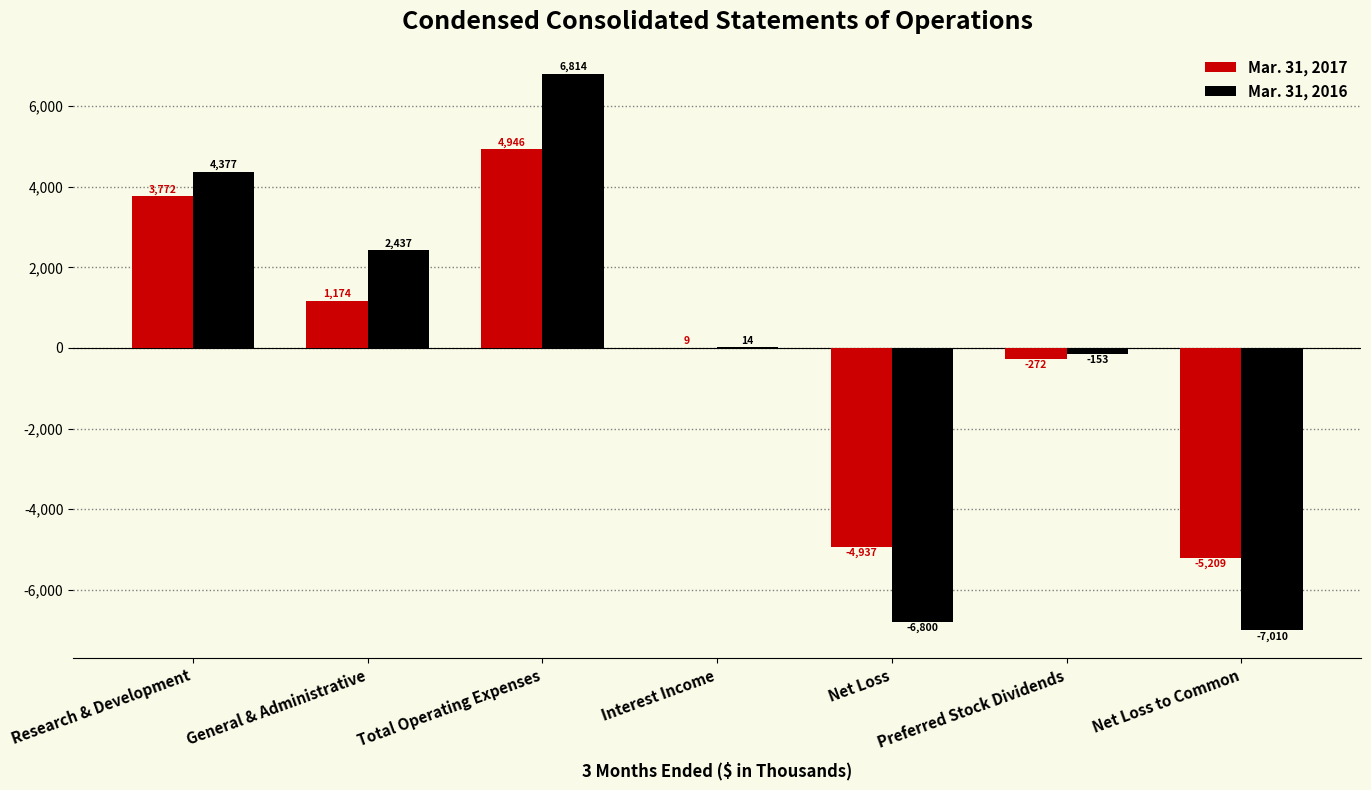

Which series has the largest total across all categories?

Mar. 31, 2016